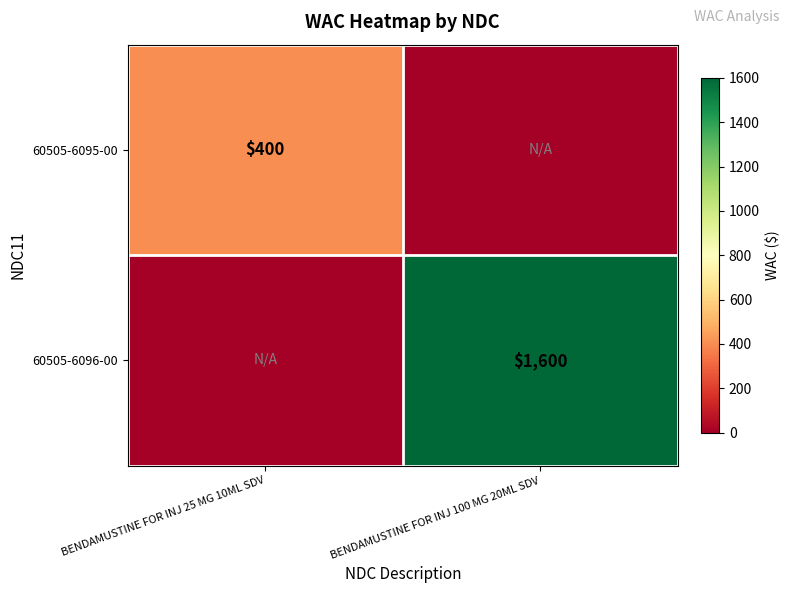

At how many categories does at least one series exceed 1453?

1